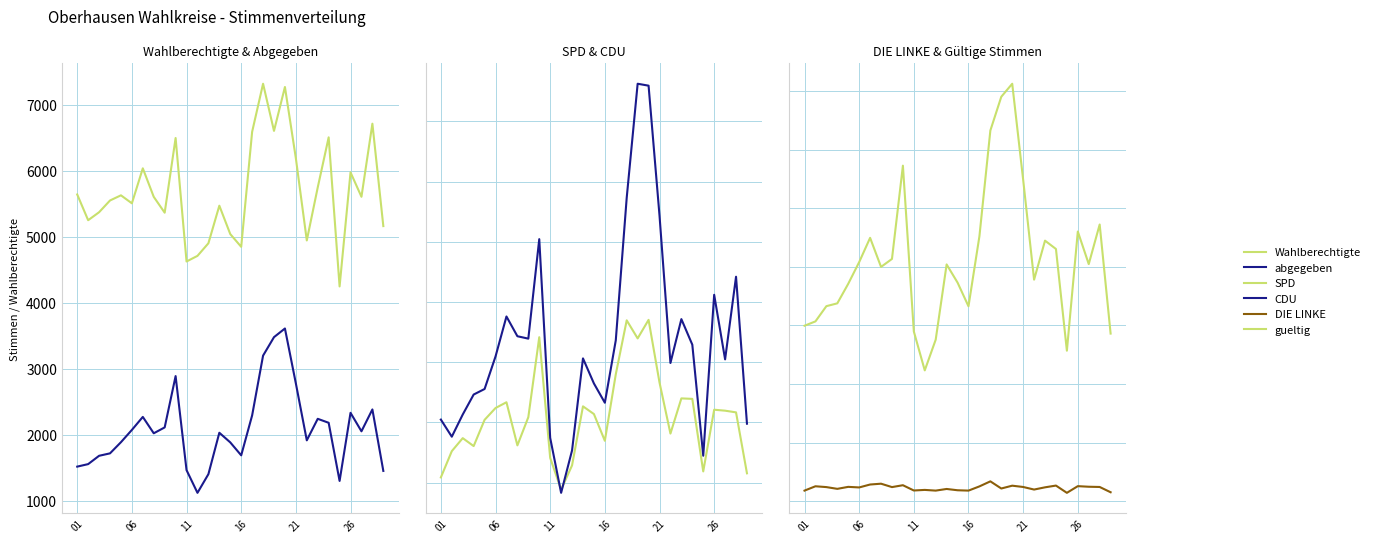

Which series has the largest total across all categories?

Wahlberechtigte